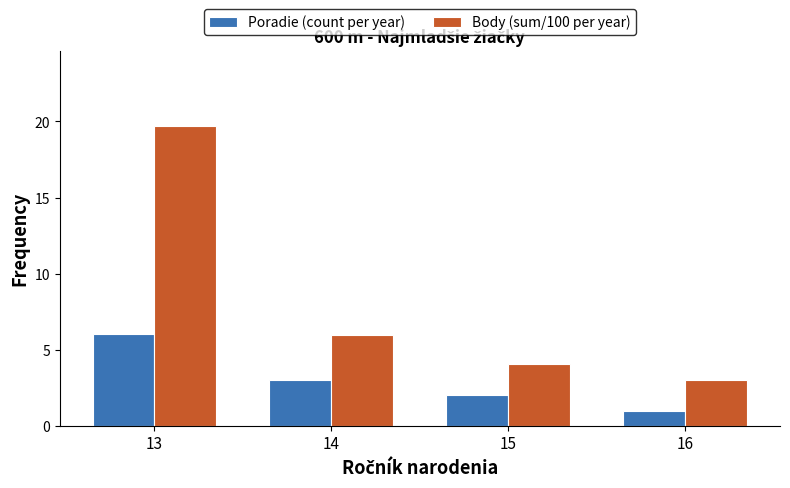

At which category is the sum across all series the highest?

13